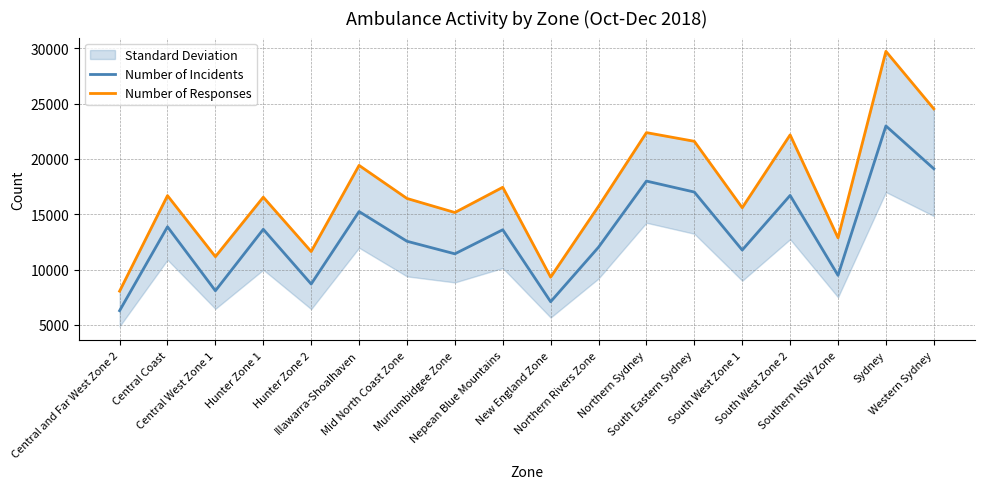

True or false: Number of Incidents has a value of 8998 at South West Zone 2.

False